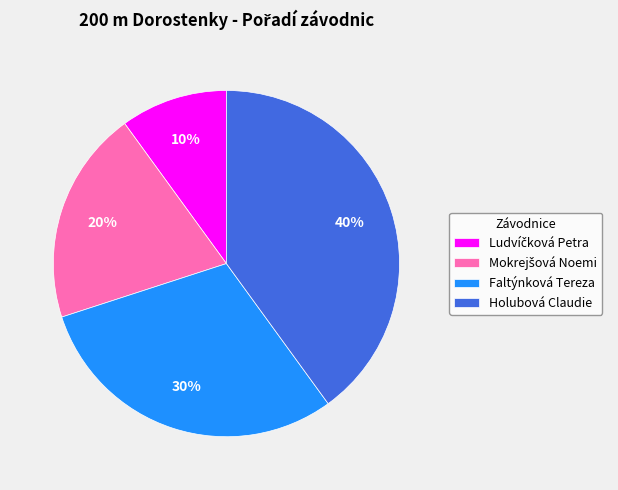

Which category has the biggest portion of the pie?

Holubová Claudie